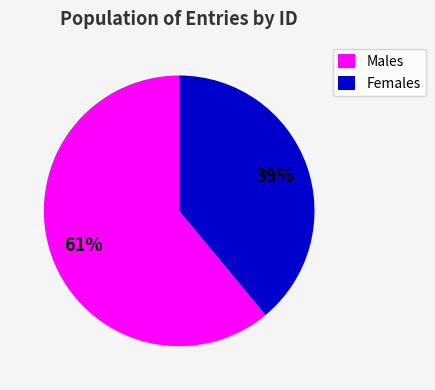

The Females slice represents 39% of the pie. True or false?

True